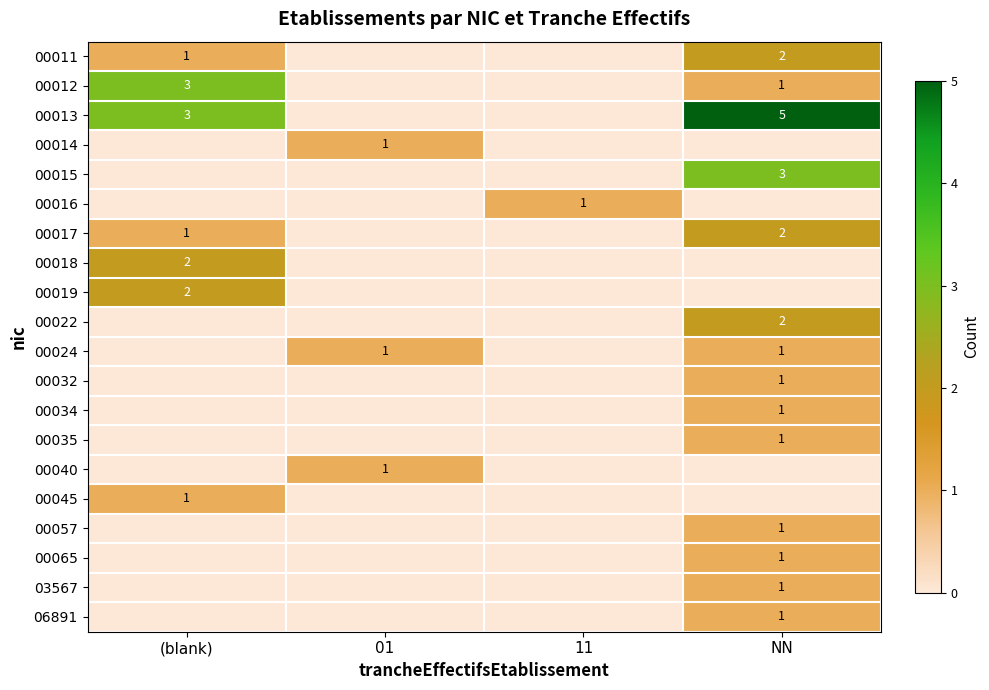

At which category is the sum across all series the highest?

NN